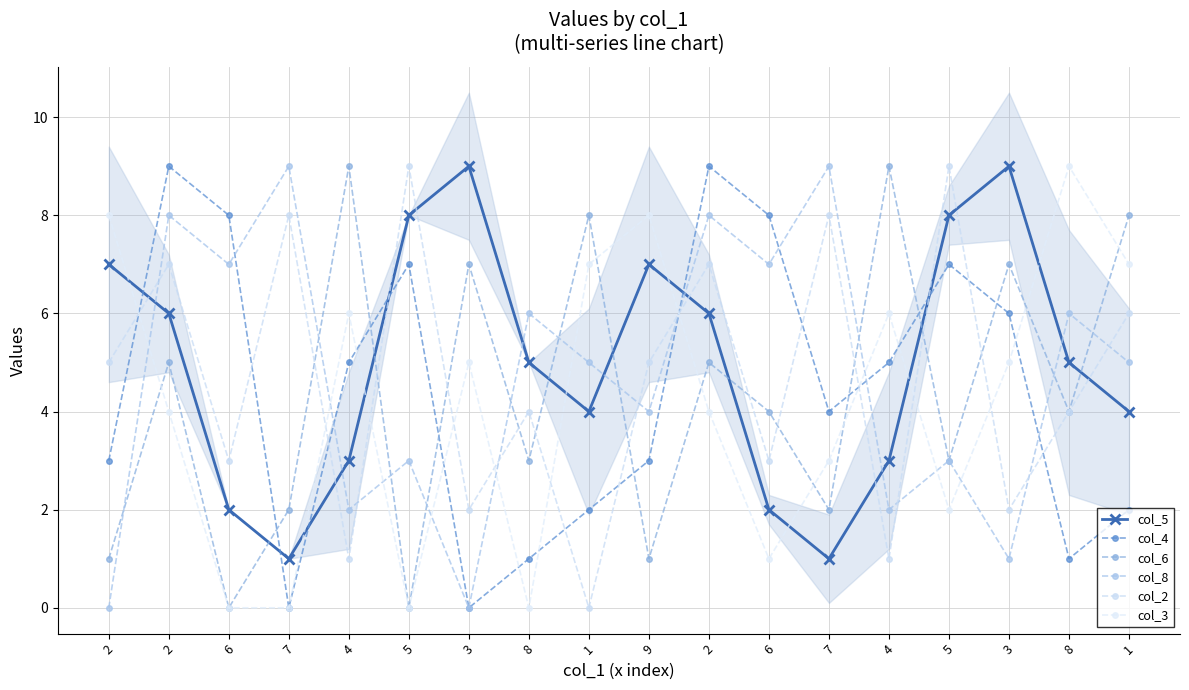

Read the col_8 value at 5.

3